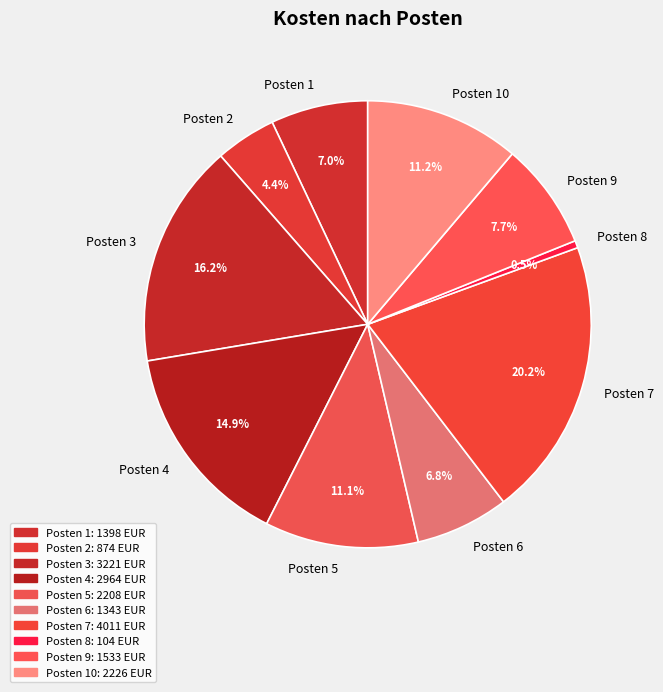

True or false: Posten 1 accounts for 1% of the total.

False